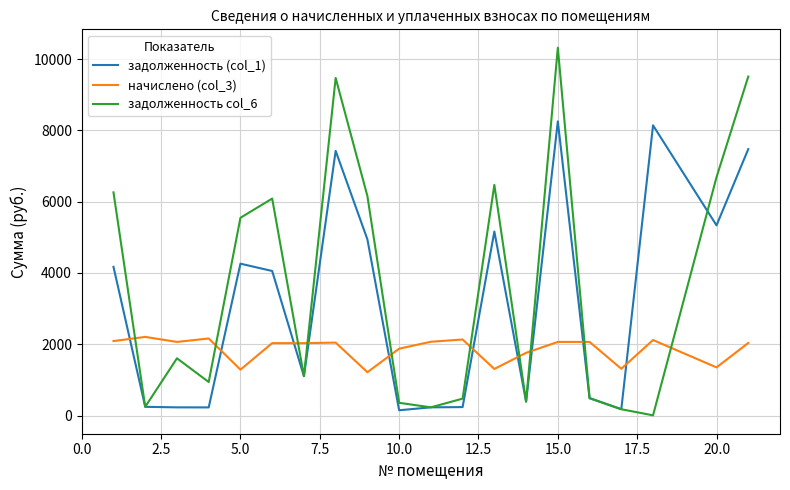

Which series has the largest total across all categories?

задолженность col_6